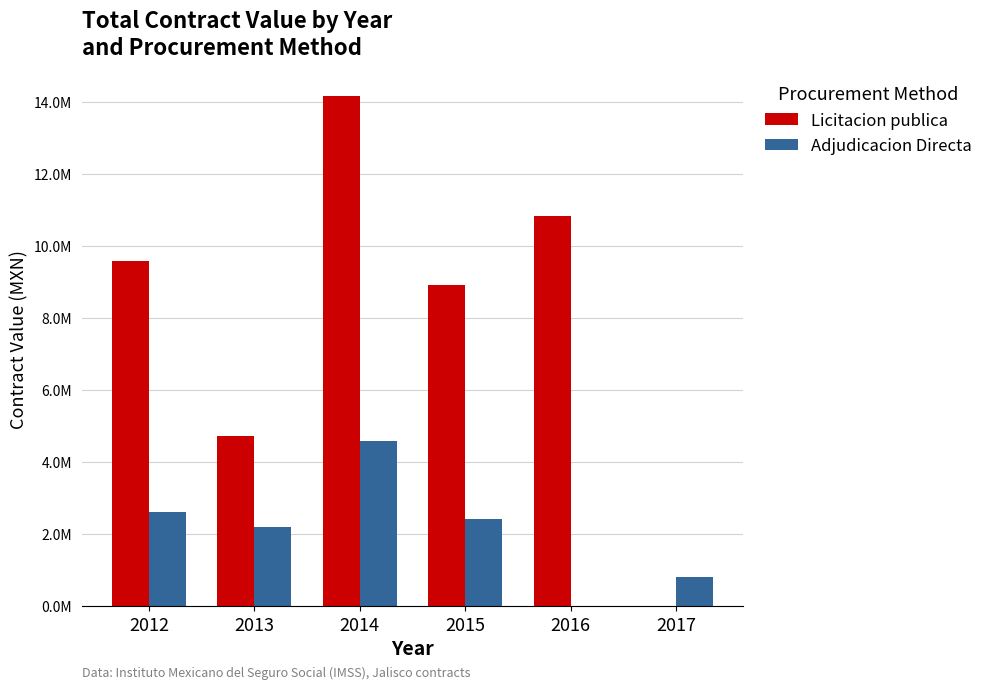

What value does the Adjudicacion Directa series have at 2013?

2192027.9